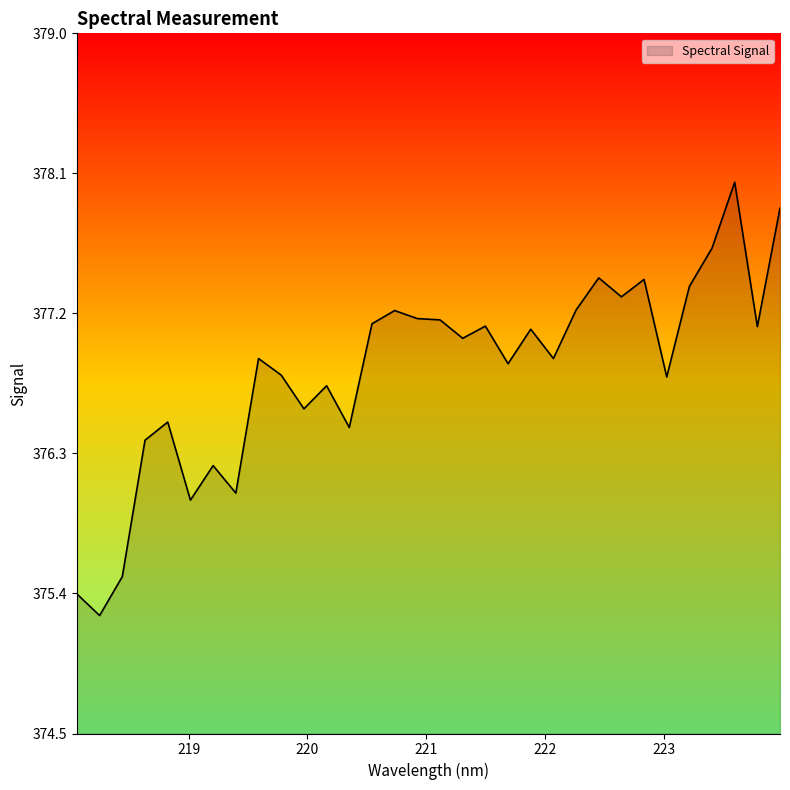

What is the maximum value shown in the chart?

378.0